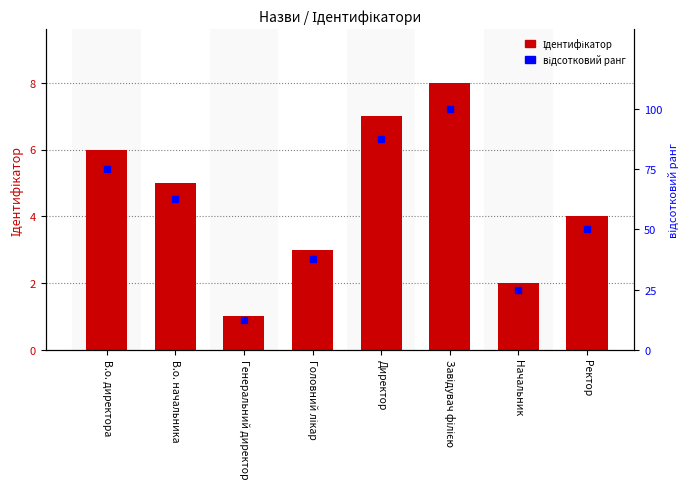

Are the bars horizontal?

No